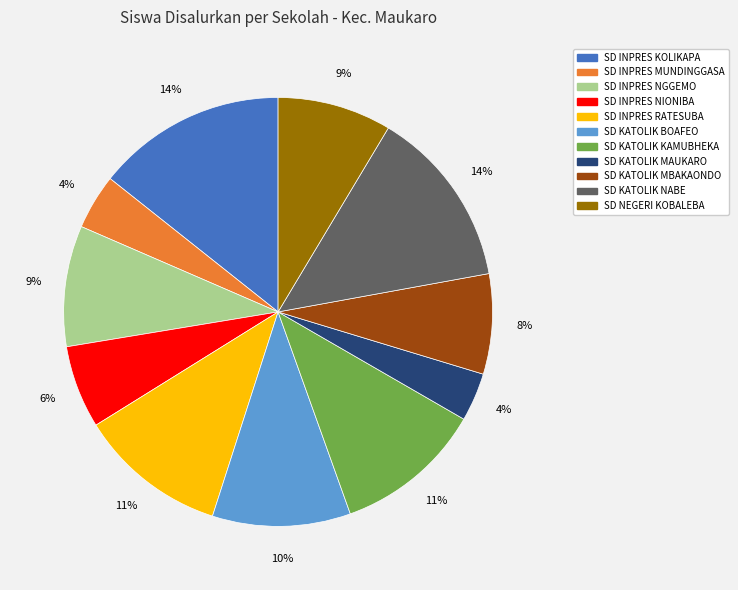

To the nearest percent, what percentage of the pie is SD INPRES RATESUBA?

11%